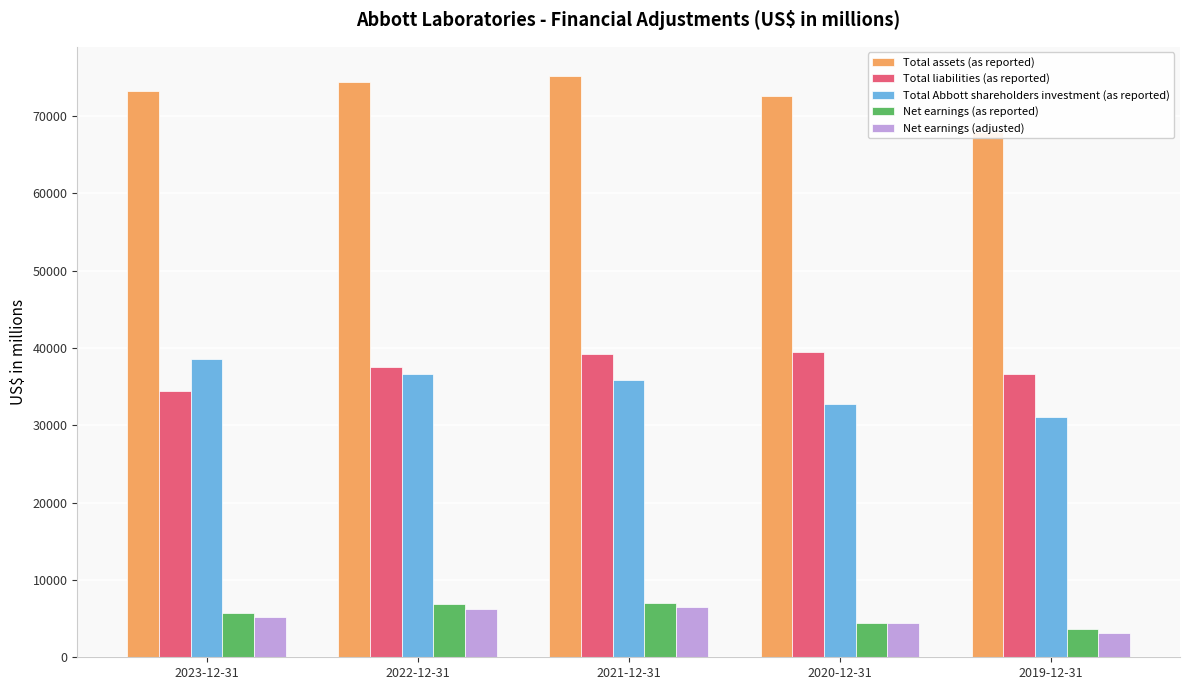

What is the value of the Net earnings (adjusted) bar at the 4th from the left?

4387